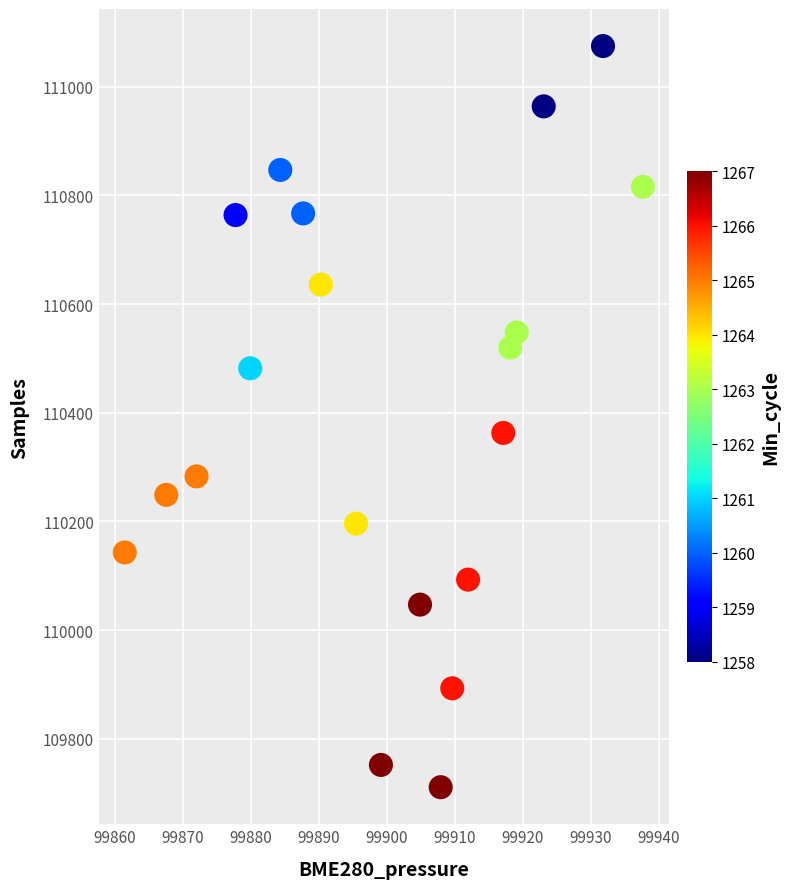

What Y value in the scatter plot is closest to 110393?

110363